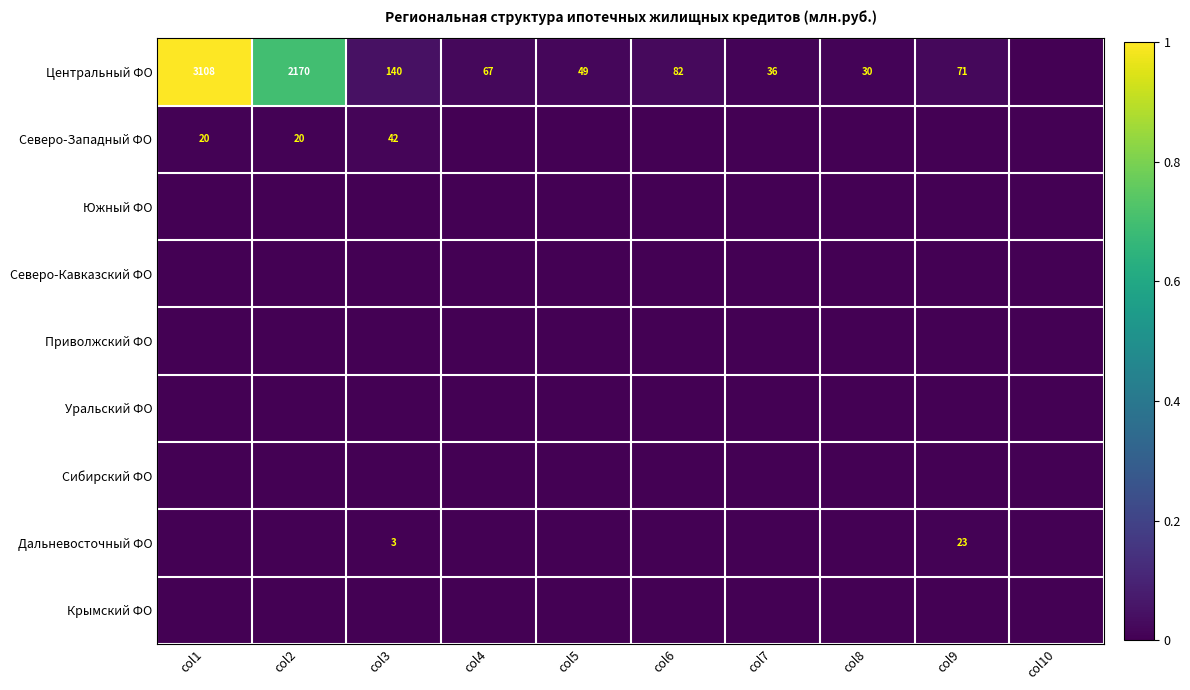

The value of Центральный ФО at col5 is 49. True or false?

True